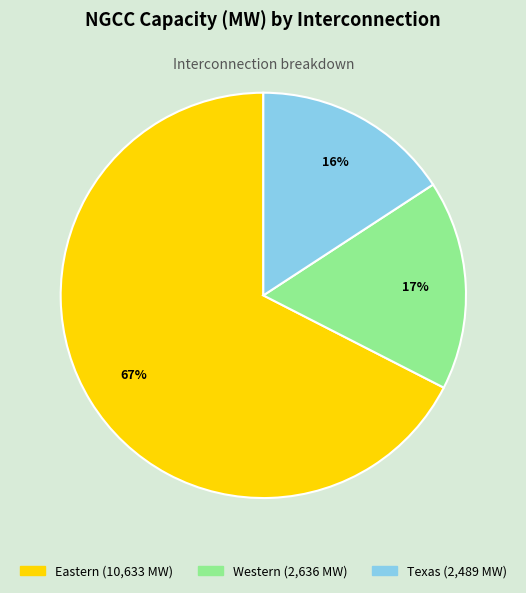

To the nearest percent, what is the average slice percentage?

33%